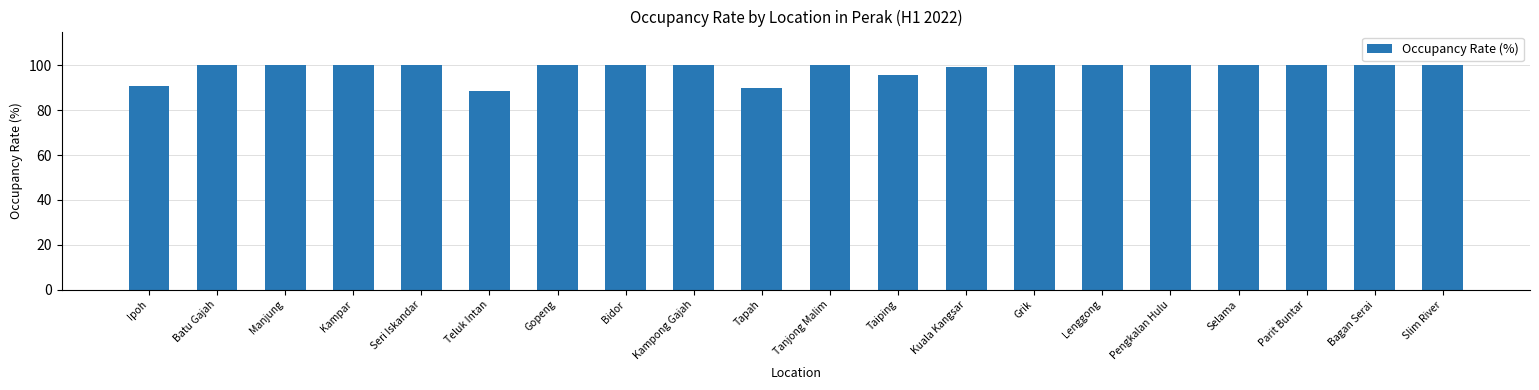

How many bars are there in total?

20